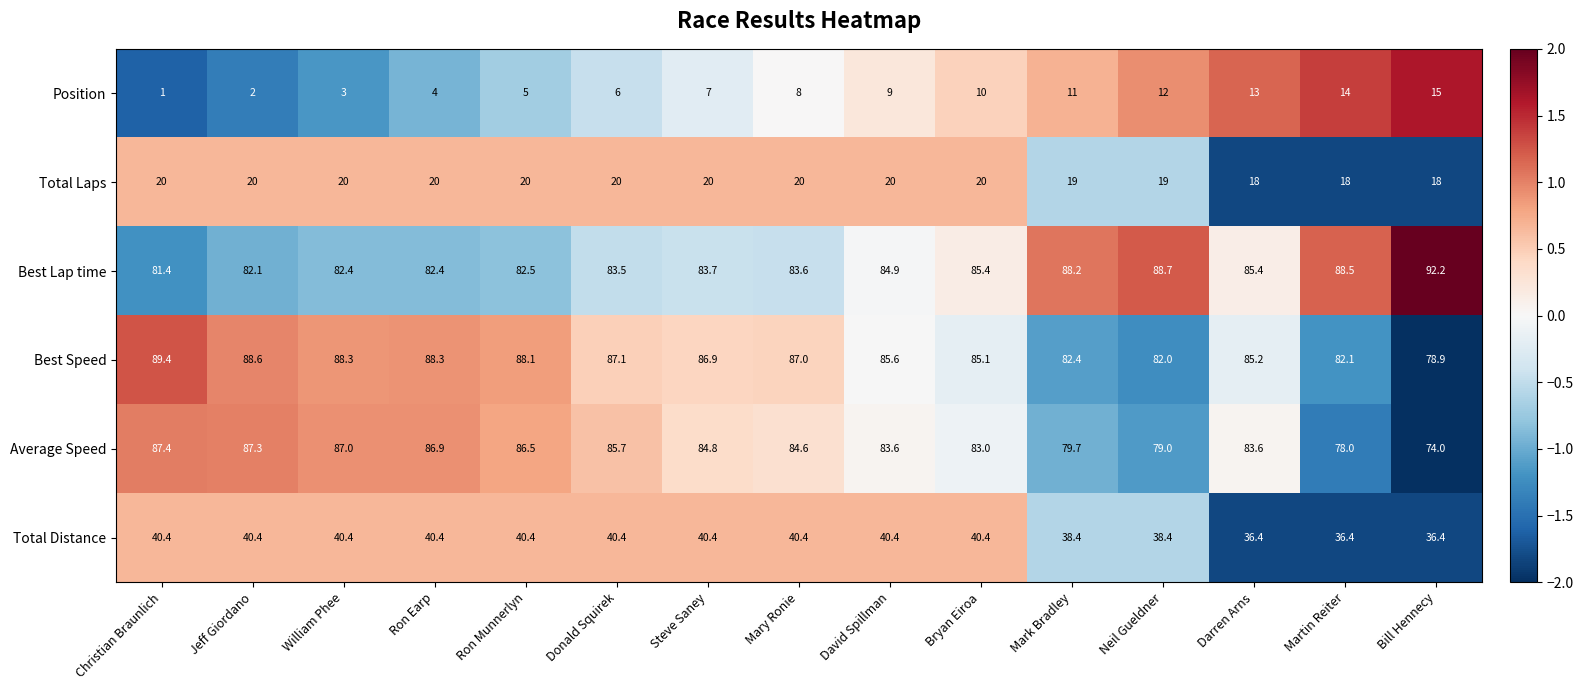

How many values in the Best Lap time series are below 83?

5